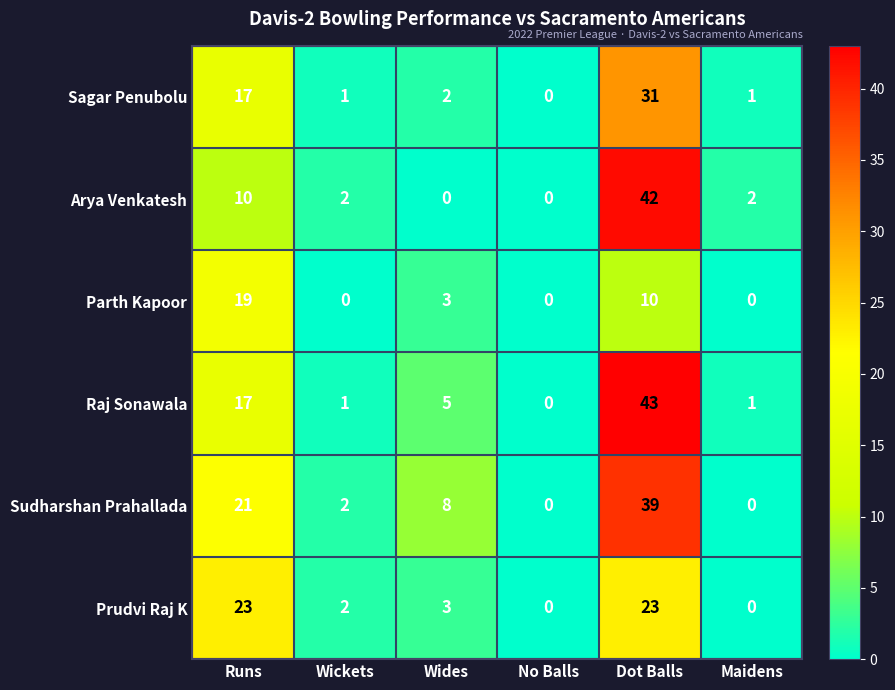

List the series in order of their peak value, highest first.

Raj Sonawala, Arya Venkatesh, Sudharshan Prahallada, Sagar Penubolu, Prudvi Raj K, Parth Kapoor